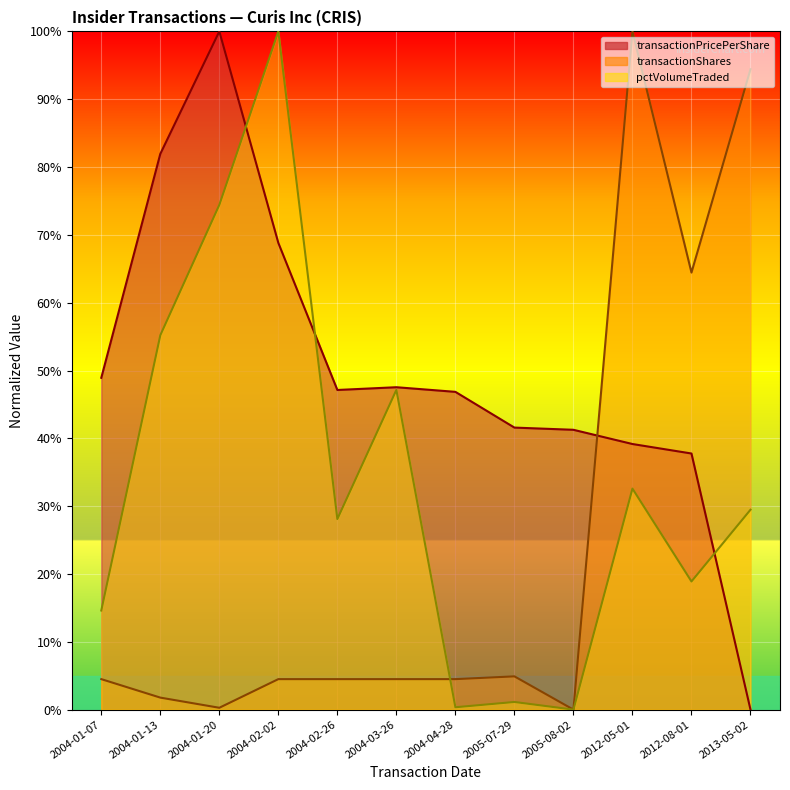

At how many categories does at least one series exceed 0?

12